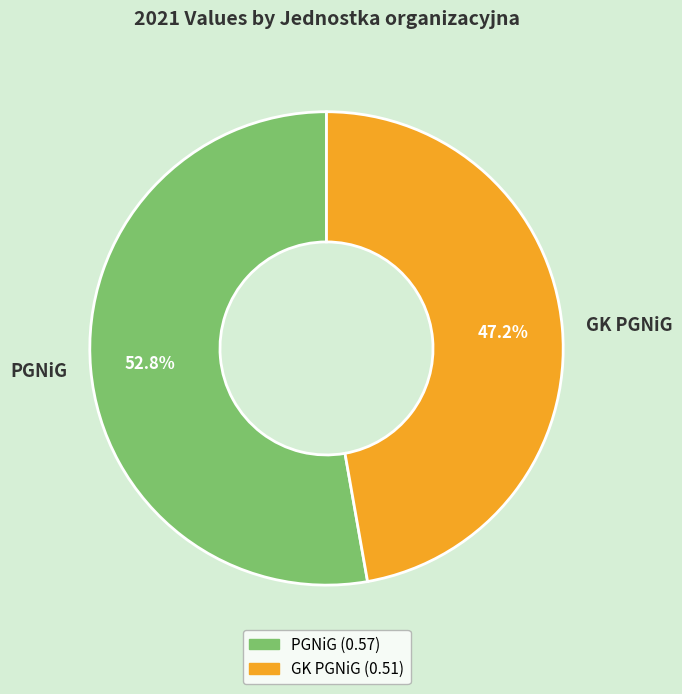

What percentage is the GK PGNiG slice, to the nearest percent?

47%